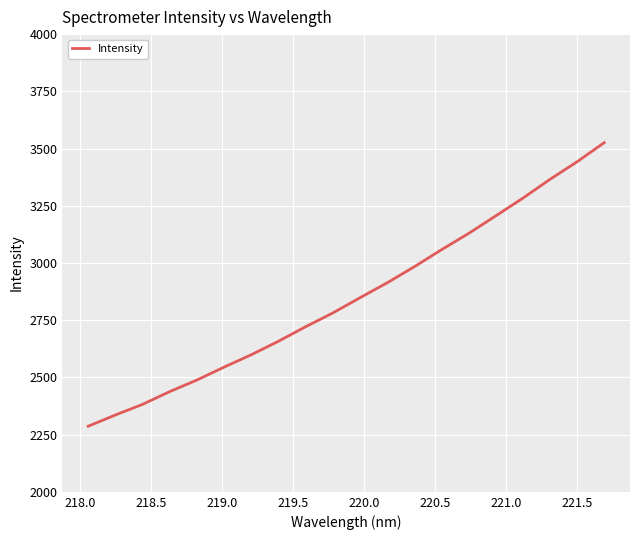

What is the sum of all values?

56987.1